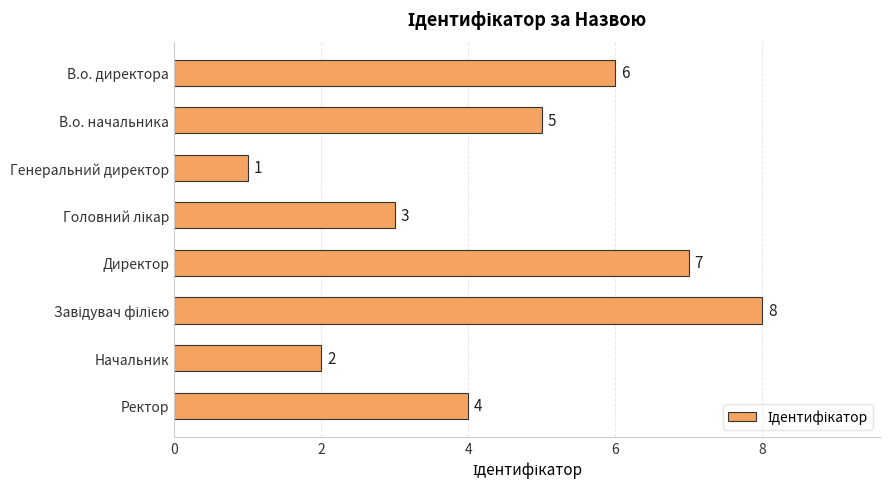

Reading top to bottom, extract all data points from this chart.

6	5	1	3	7	8	2	4